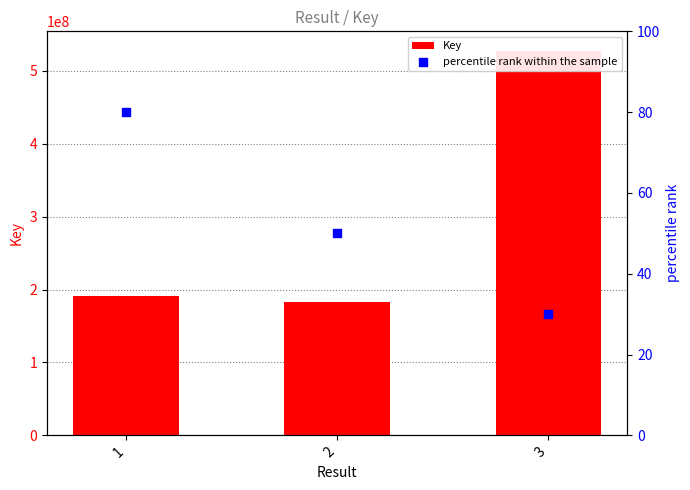

Which series has the largest Y range (max minus min)?

Key